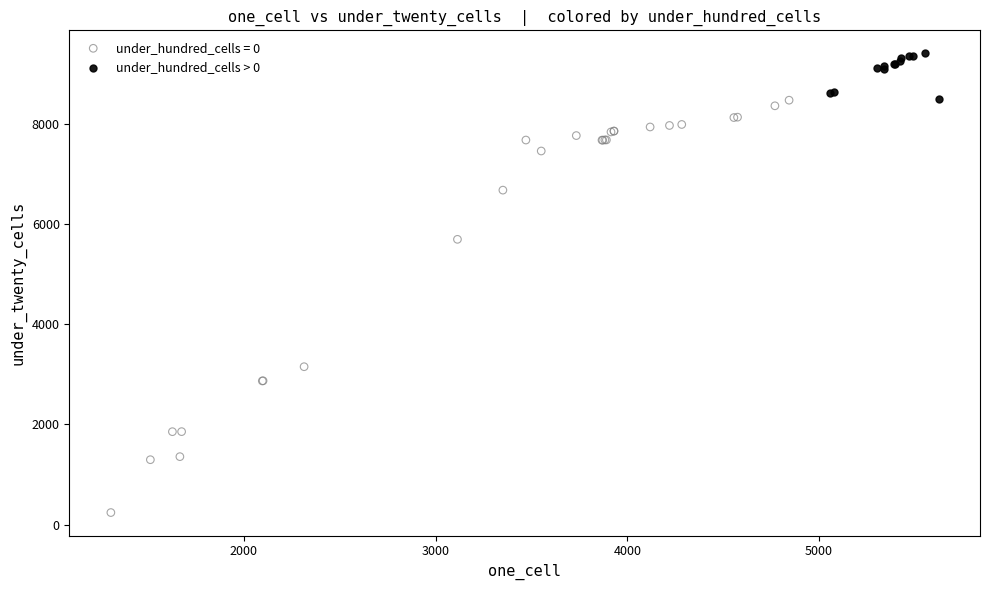

Which series reaches the maximum Y coordinate?

under_hundred_cells > 0